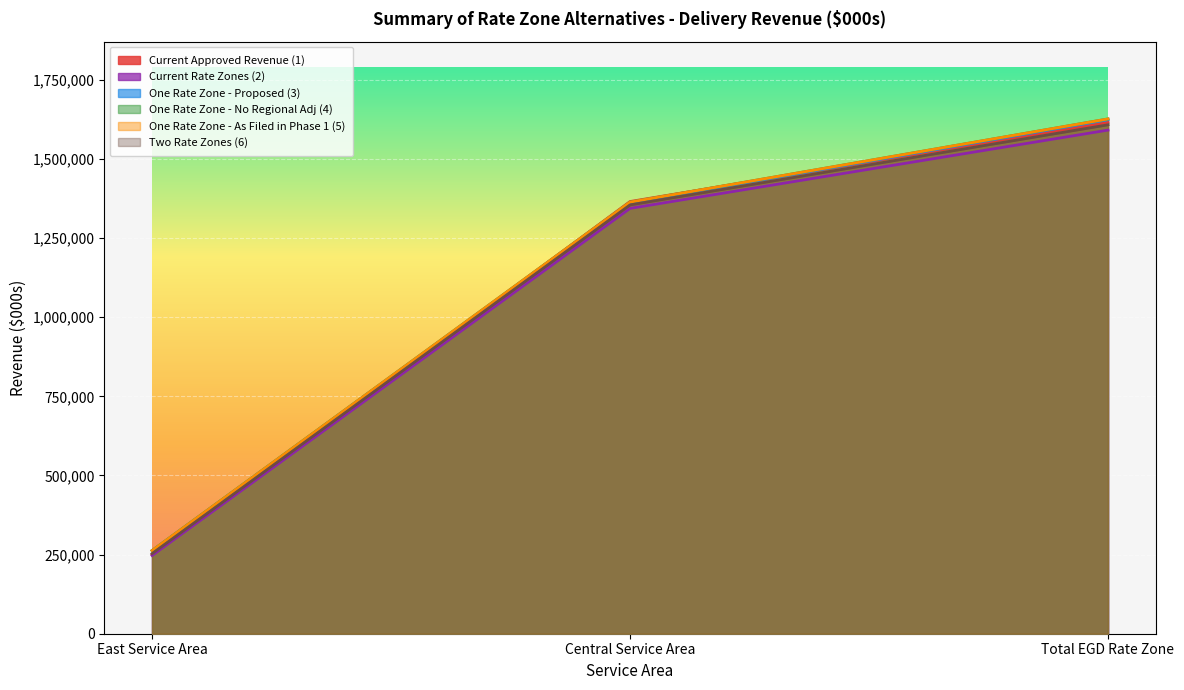

Is the value of One Rate Zone - No Regional Adj (4) at East Service Area greater than the value of Current Rate Zones (2) at Central Service Area?

No